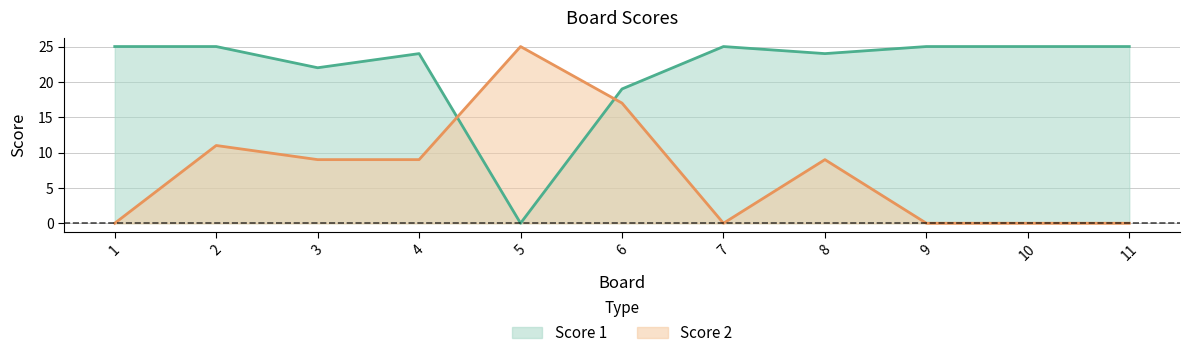

Rank the categories by Score 2 value from lowest to highest.

1, 7, 9, 10, 11, 3, 4, 8, 2, 6, 5